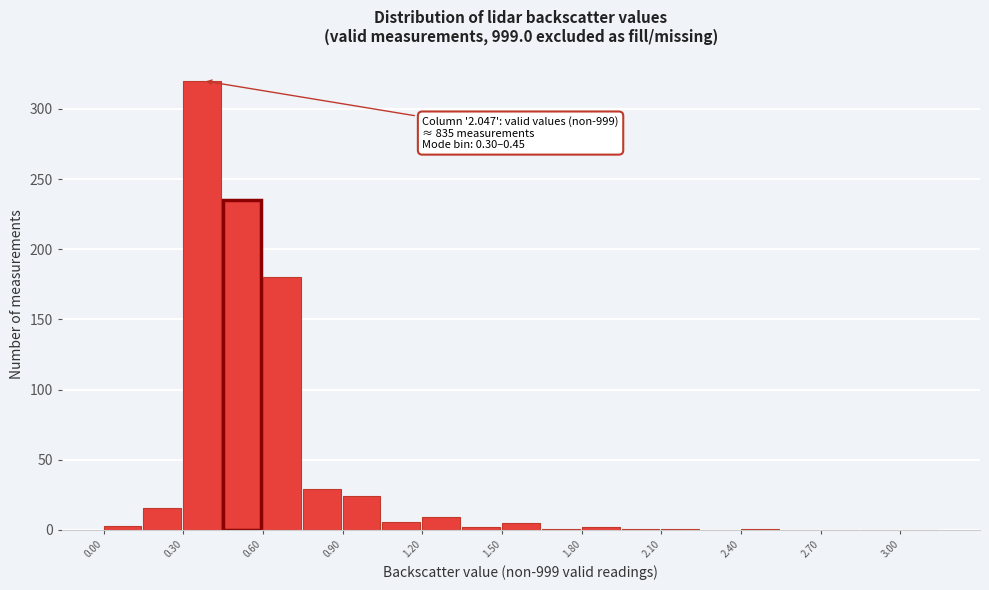

Read against the x-axis, roughly where is the centre of the tallest bar?

0.35